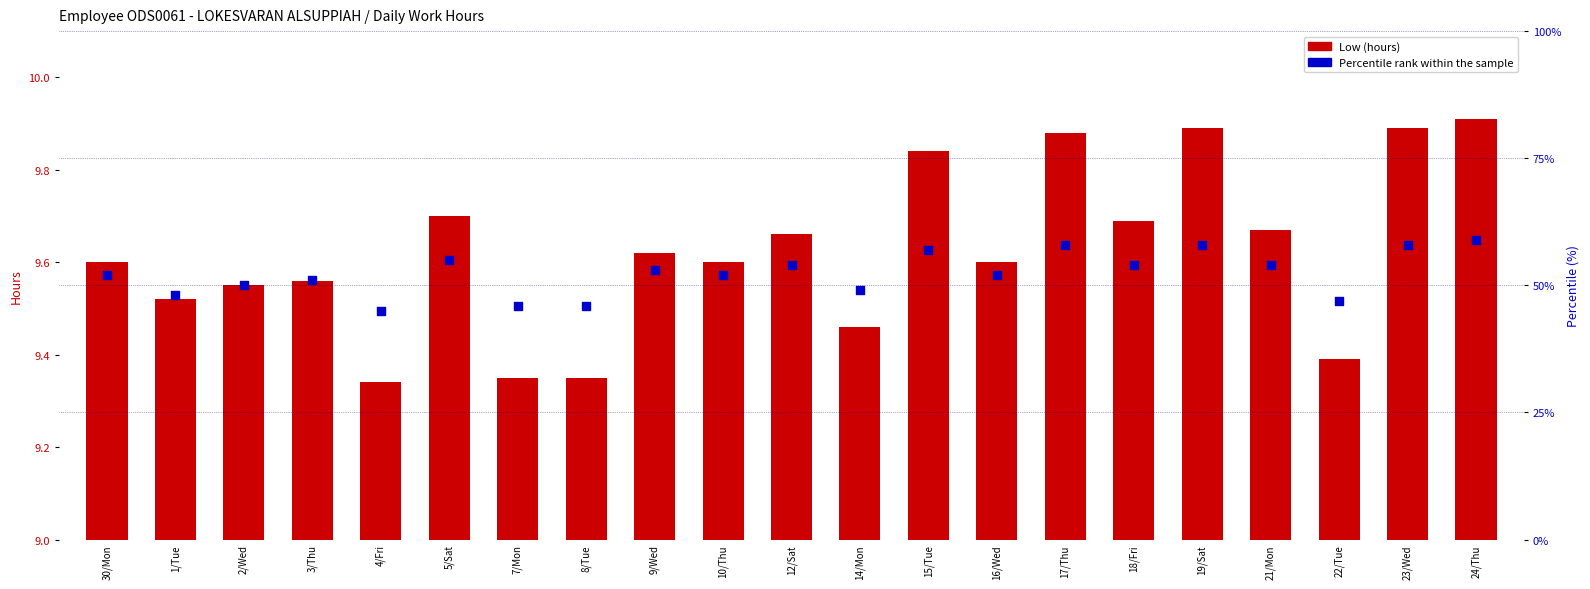

What is the total value across all series at 18/Fri?

63.7